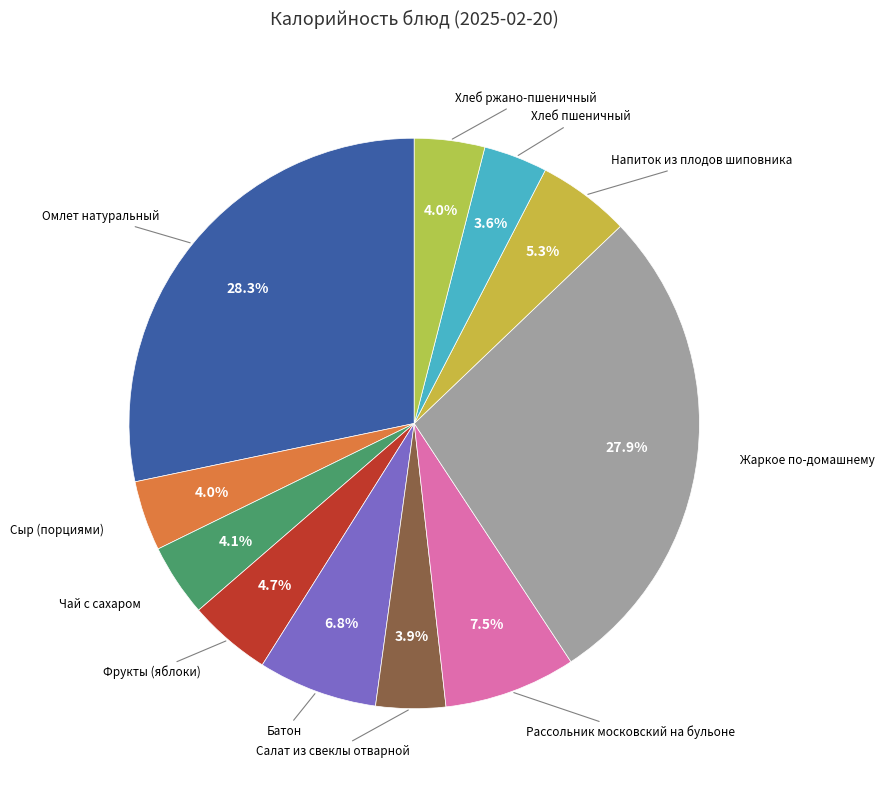

To the nearest percent, what is the difference between the Жаркое по-домашнему and Чай с сахаром slice percentages?

24%